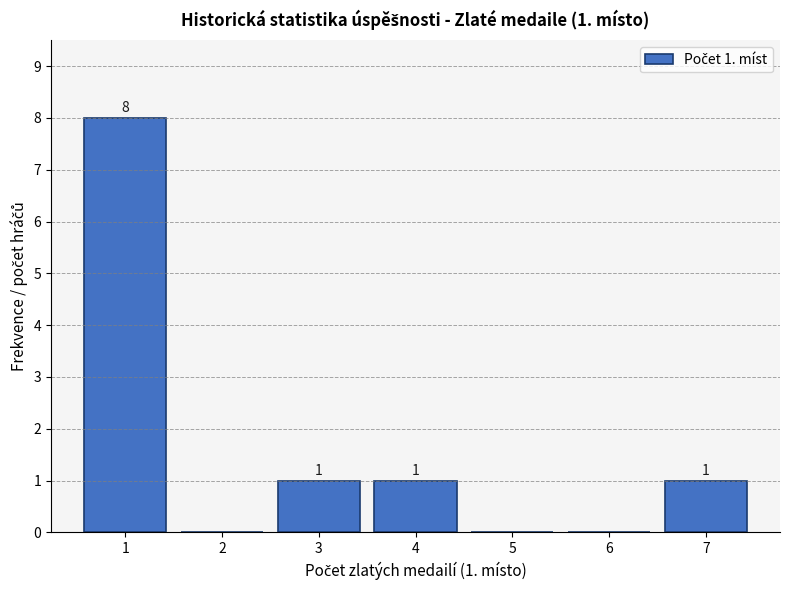

Reading left to right, transcribe all the data shown in this chart.

1=8	2=0	3=1	4=1	5=0	6=0	7=1